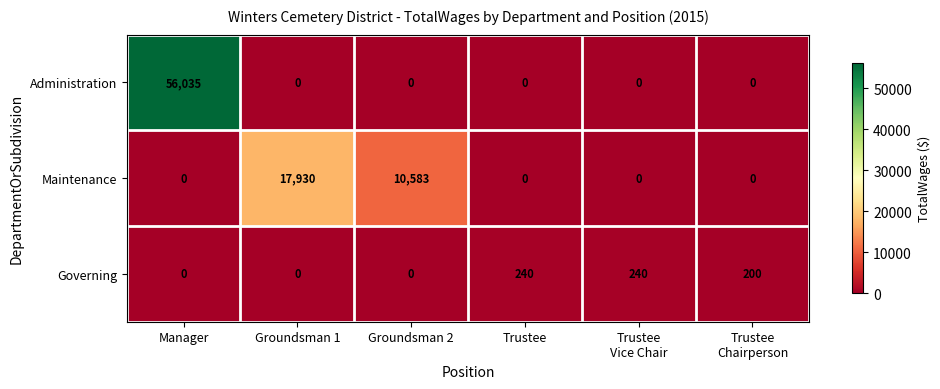

How many categories are shown in the chart?

6